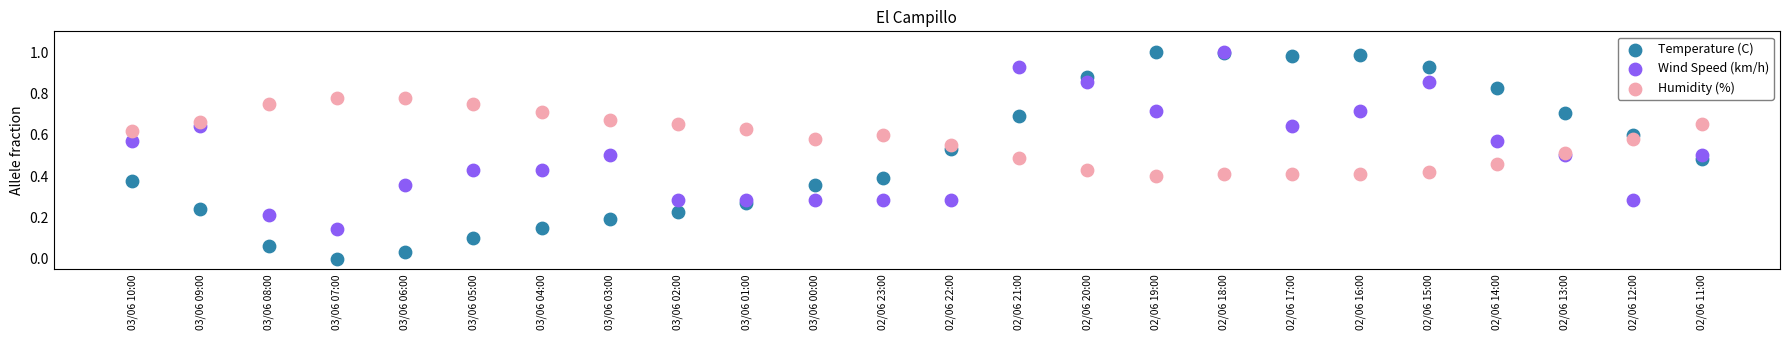

What are all the series names shown in the legend?

Temperature (C), Wind Speed (km/h), Humidity (%)